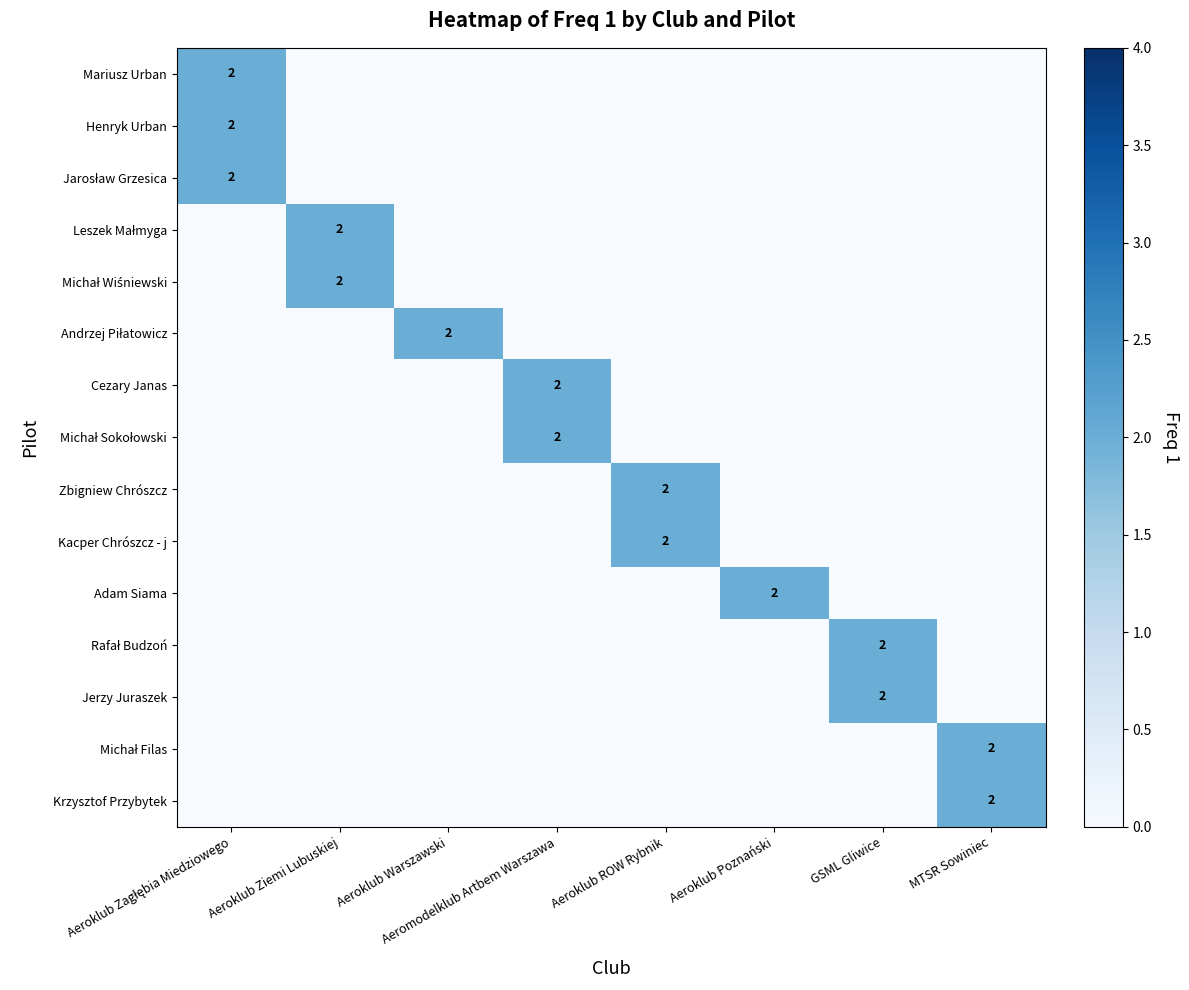

Which series changed the most between Aeromodelklub Artbem Warszawa and Aeroklub Poznański?

Cezary Janas